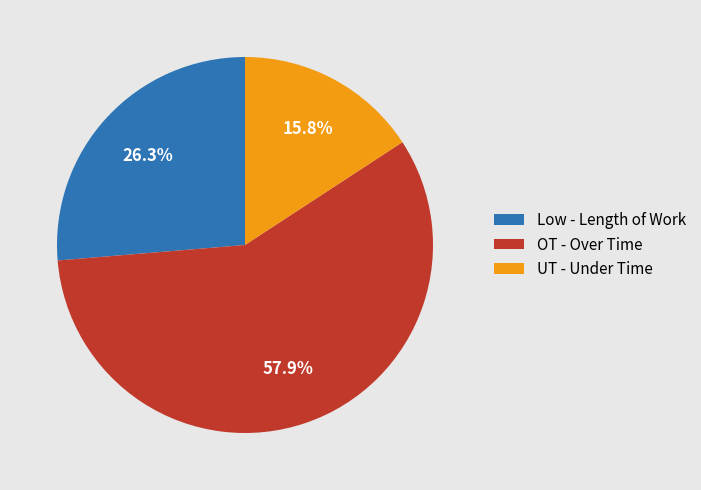

Which slice is the largest?

OT